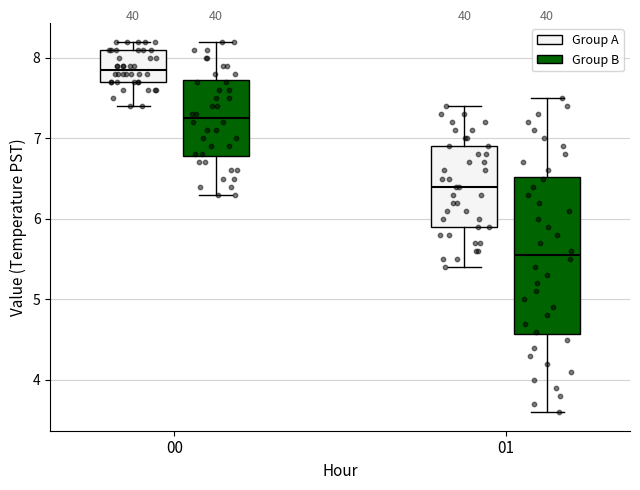

Reading left to right, read every box against the y-axis: the position of its median line, the range the box covers, and the ends of its whiskers. The values are not printed on the chart, so give them approximately, as read against the axis.

00 (Group A): median 7.9, box 7.7 to 8.1, whiskers 7.4 to 8.2
00 (Group B): median 7.3, box 6.8 to 7.7, whiskers 6.3 to 8.2
01 (Group A): median 6.4, box 5.9 to 6.9, whiskers 5.4 to 7.4
01 (Group B): median 5.6, box 4.6 to 6.5, whiskers 3.6 to 7.5